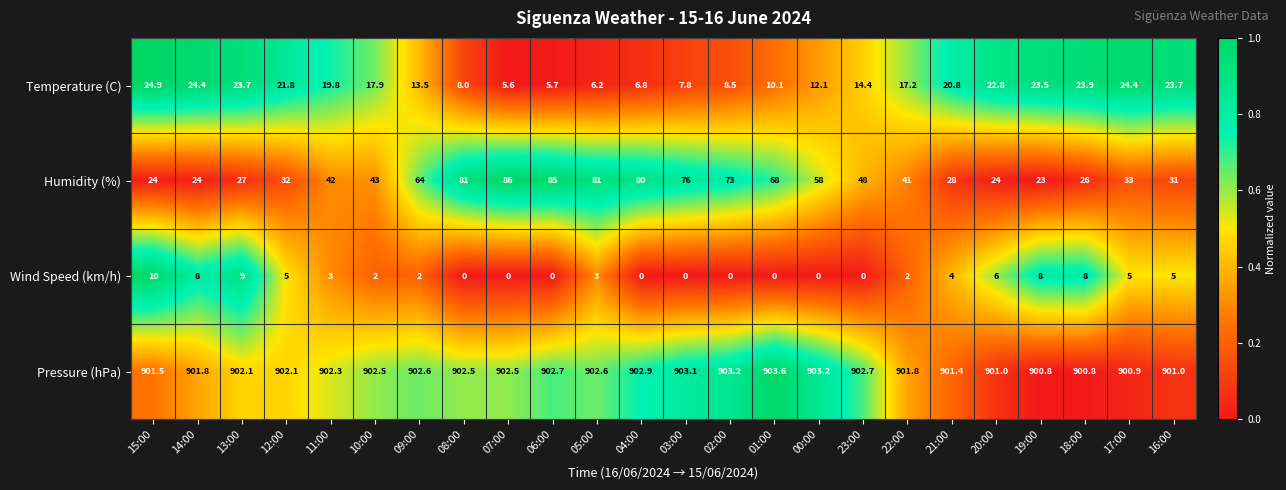

Rank the series by their maximum value, from lowest to highest.

Wind Speed (km/h), Temperature (C), Humidity (%), Pressure (hPa)